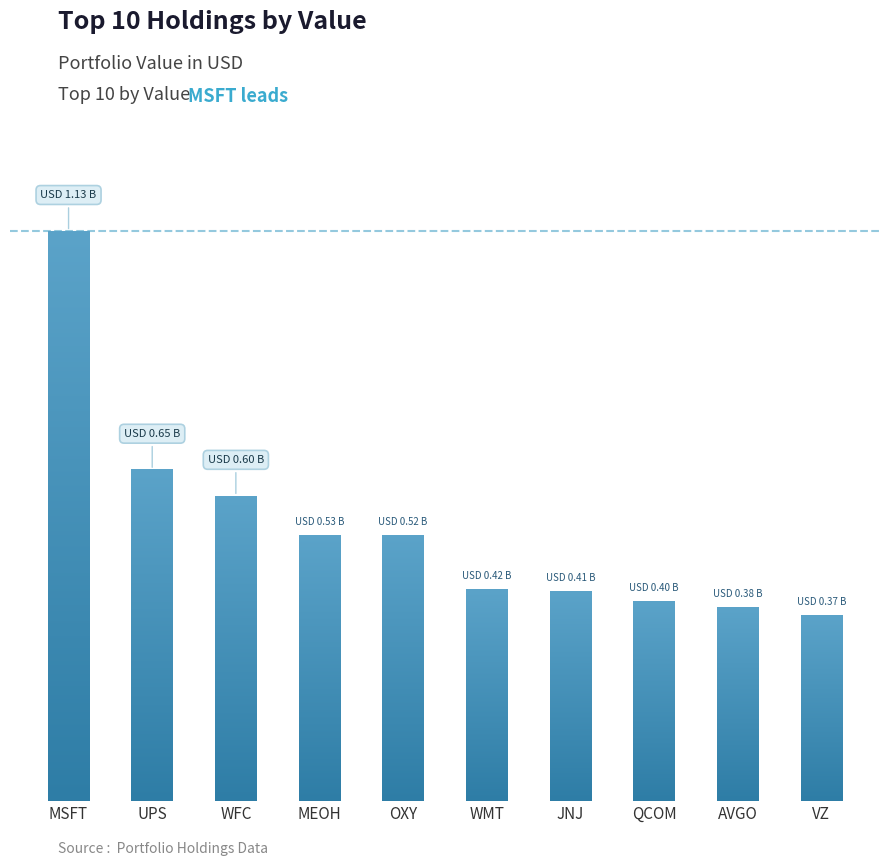

Does the chart contain any negative values?

No